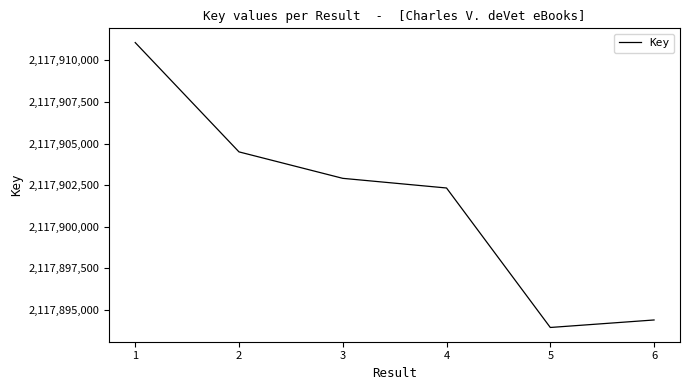

What is the sum of all values?

12707409166